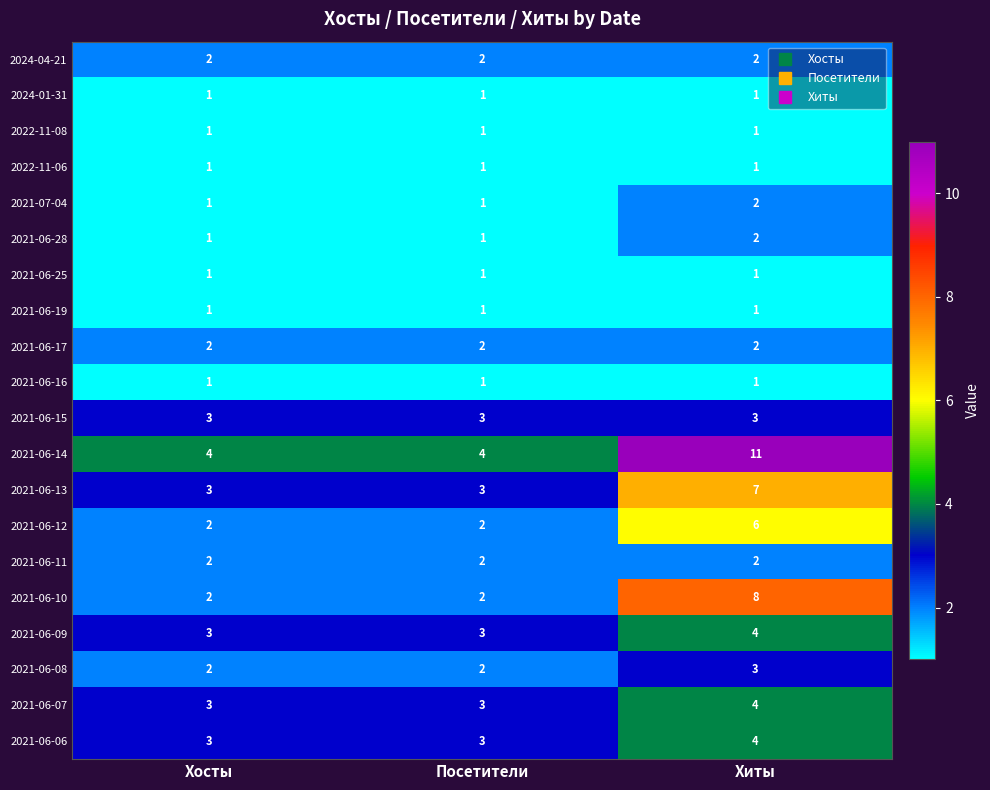

At how many categories does at least one series exceed 7?

1